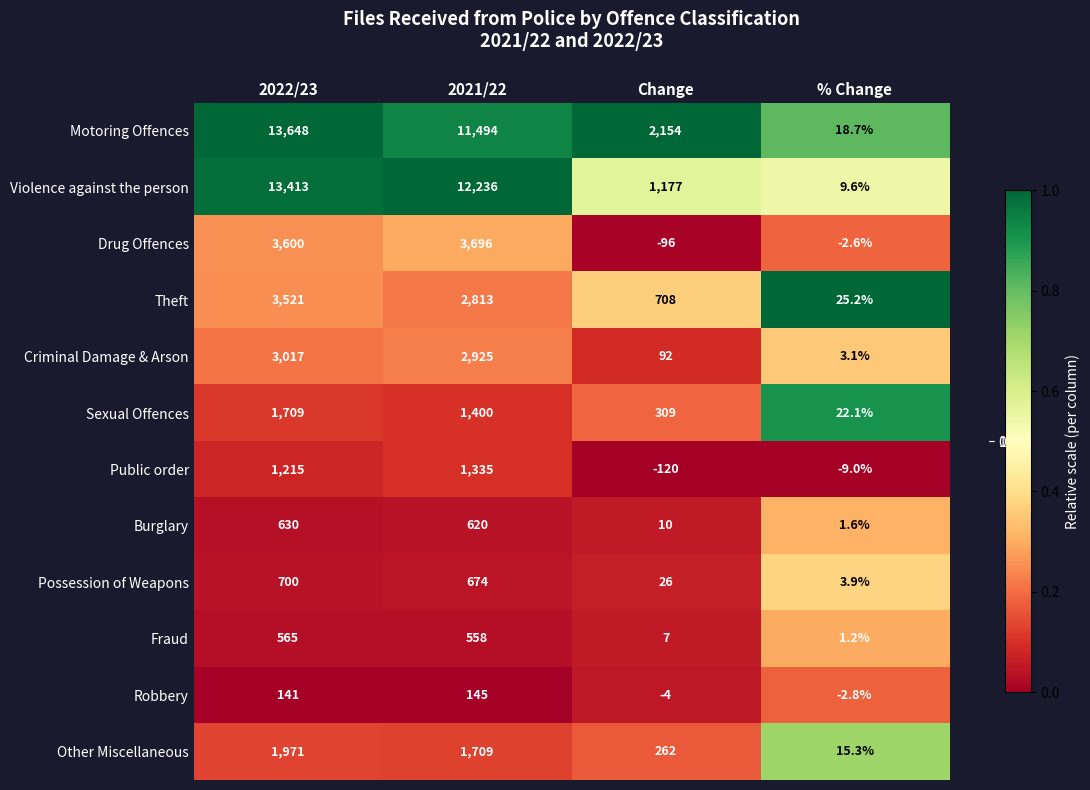

Is it true that Other Miscellaneous equals 598.1 at 2021/22?

False